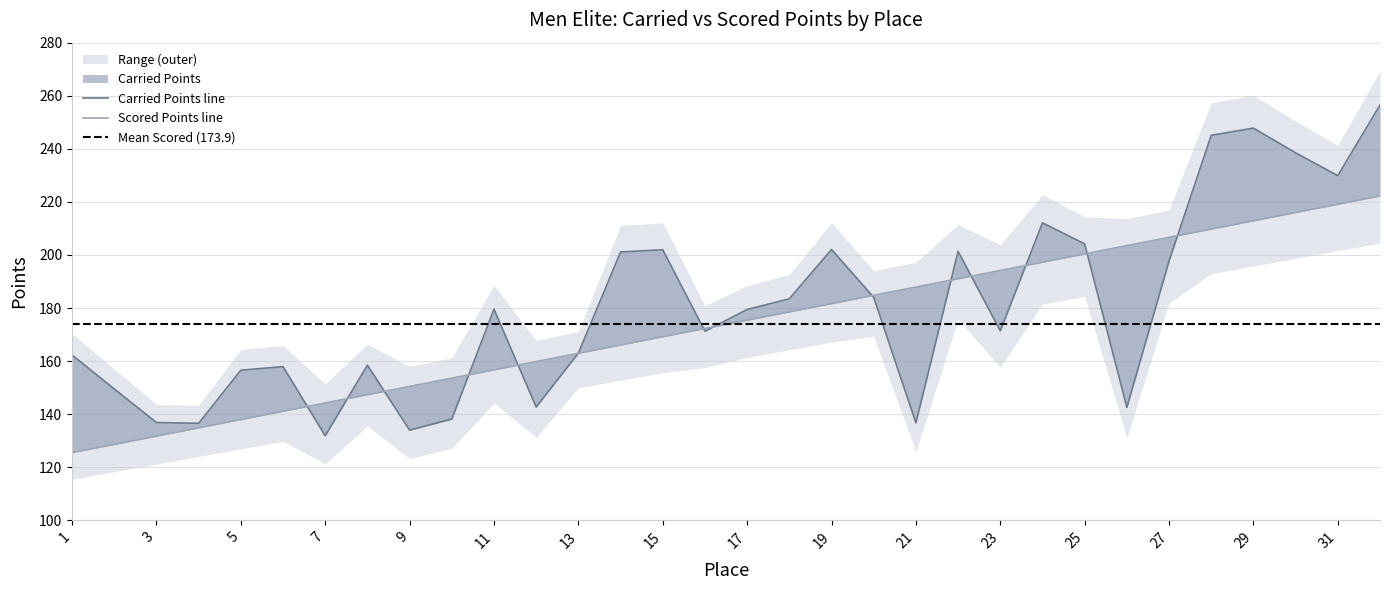

True or false: Scored Points and Carried Points cross at least once.

True